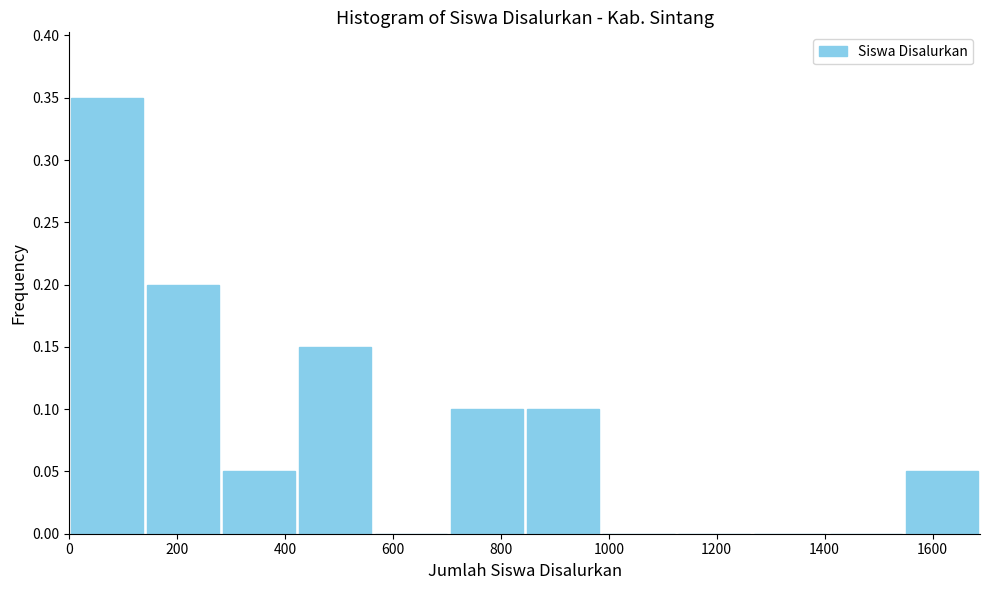

Reading left to right, list every bar in this chart as the range it spans on the x-axis followed by its height. Neither the bar edges nor the heights are printed on the chart, so give them approximately, as read against the axes.

0 to 140: 0.35
140 to 280: 0.20
280 to 420: 0.05
420 to 560: 0.15
560 to 700: 0
700 to 840: 0.10
840 to 980: 0.10
980 to 1120: 0
1120 to 1260: 0
1260 to 1400: 0
1400 to 1540: 0
1540 to 1680: 0.05